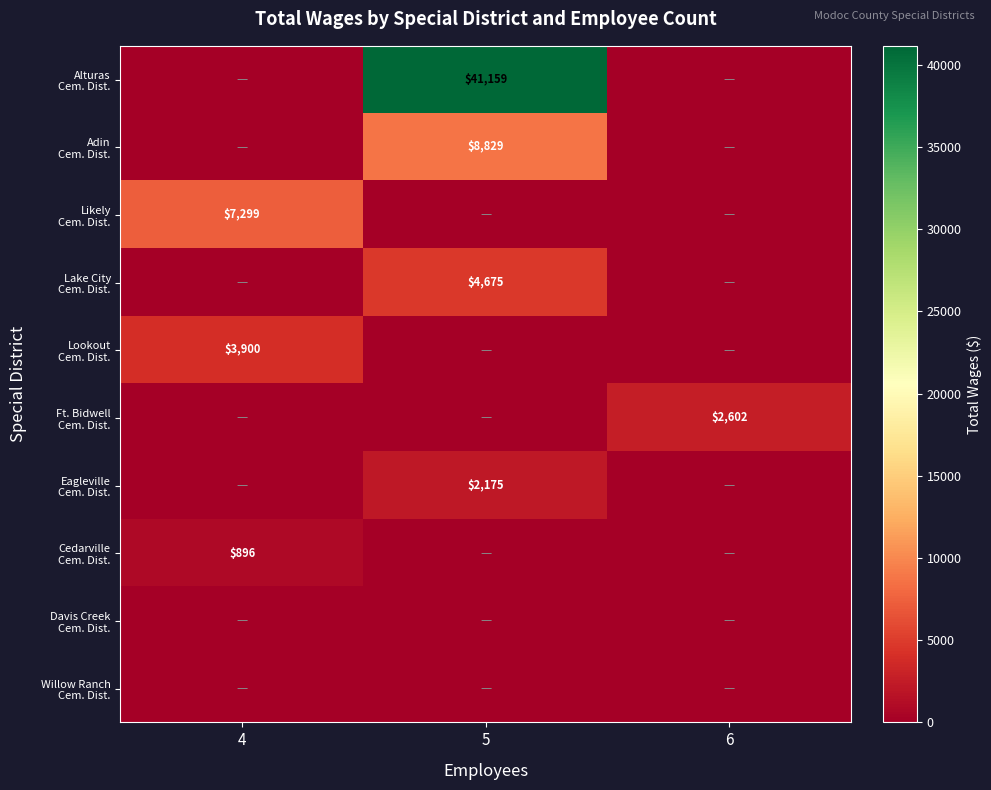

Which has a higher value, 5 or 4?

5